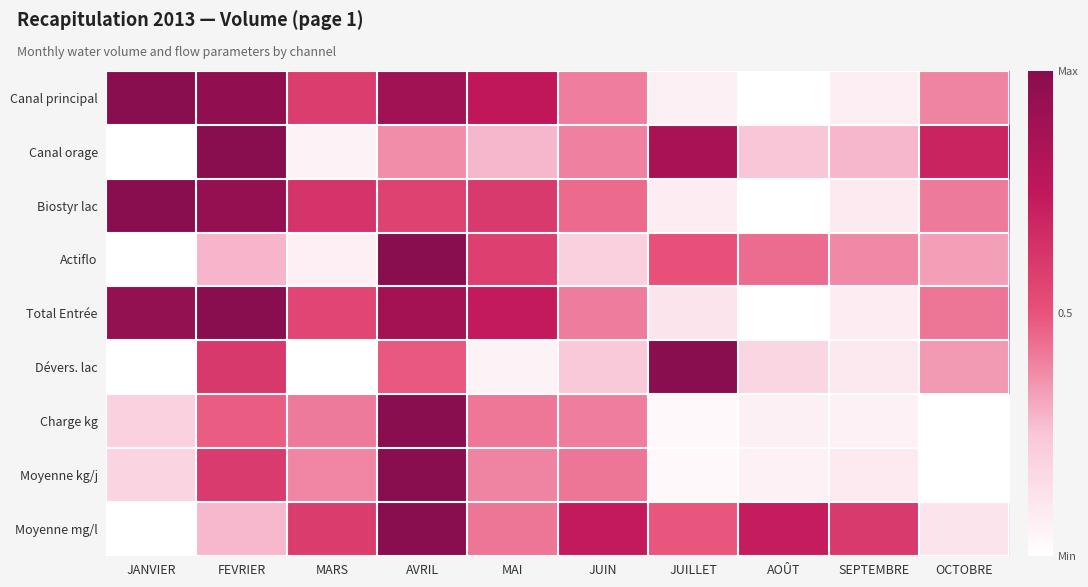

Reading left to right, what are all the values shown in this chart?

Canal principal: JANVIER=1.0	FEVRIER=1.0	MARS=0.6	AVRIL=0.9	MAI=0.8	JUIN=0.4	JUILLET=0.1	AOÛT=0.0	SEPTEMBRE=0.1	OCTOBRE=0.4
Canal orage: JANVIER=0.0	FEVRIER=1.0	MARS=0.1	AVRIL=0.4	MAI=0.3	JUIN=0.4	JUILLET=0.9	AOÛT=0.2	SEPTEMBRE=0.3	OCTOBRE=0.7
Biostyr lac: JANVIER=1.0	FEVRIER=0.9	MARS=0.6	AVRIL=0.6	MAI=0.6	JUIN=0.4	JUILLET=0.1	AOÛT=0.0	SEPTEMBRE=0.1	OCTOBRE=0.4
Actiflo: JANVIER=0.0	FEVRIER=0.3	MARS=0.1	AVRIL=1.0	MAI=0.6	JUIN=0.2	JUILLET=0.5	AOÛT=0.4	SEPTEMBRE=0.4	OCTOBRE=0.3
Total Entrée: JANVIER=0.9	FEVRIER=1.0	MARS=0.6	AVRIL=0.9	MAI=0.7	JUIN=0.4	JUILLET=0.1	AOÛT=0.0	SEPTEMBRE=0.1	OCTOBRE=0.4
Dévers. lac: JANVIER=0.0	FEVRIER=0.6	MARS=0.0	AVRIL=0.5	MAI=0.1	JUIN=0.2	JUILLET=1.0	AOÛT=0.2	SEPTEMBRE=0.1	OCTOBRE=0.3
Charge kg: JANVIER=0.2	FEVRIER=0.5	MARS=0.4	AVRIL=1.0	MAI=0.4	JUIN=0.4	JUILLET=0.0	AOÛT=0.1	SEPTEMBRE=0.1	OCTOBRE=0.0
Moyenne kg/j: JANVIER=0.2	FEVRIER=0.6	MARS=0.4	AVRIL=1.0	MAI=0.4	JUIN=0.4	JUILLET=0.0	AOÛT=0.1	SEPTEMBRE=0.1	OCTOBRE=0.0
Moyenne mg/l: JANVIER=0.0	FEVRIER=0.3	MARS=0.6	AVRIL=1.0	MAI=0.4	JUIN=0.7	JUILLET=0.5	AOÛT=0.7	SEPTEMBRE=0.6	OCTOBRE=0.1